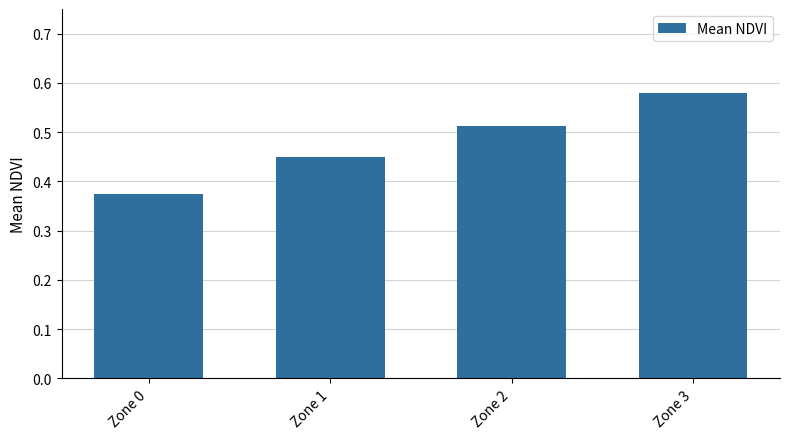

Which has a higher value, Zone 3 or Zone 0?

Zone 3